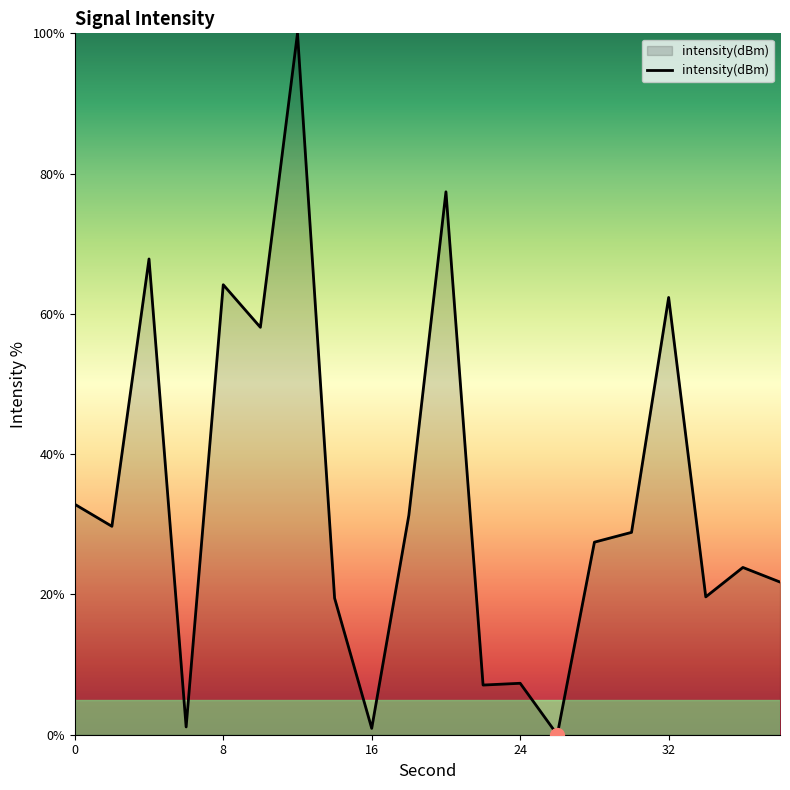

How many positive values are there?

19